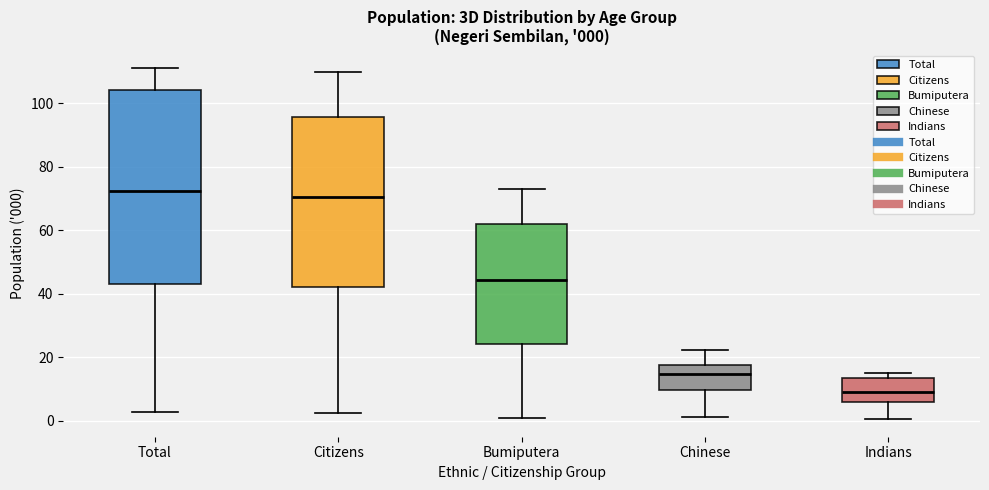

Which box is the tallest, from its lower edge to its upper edge?

Total